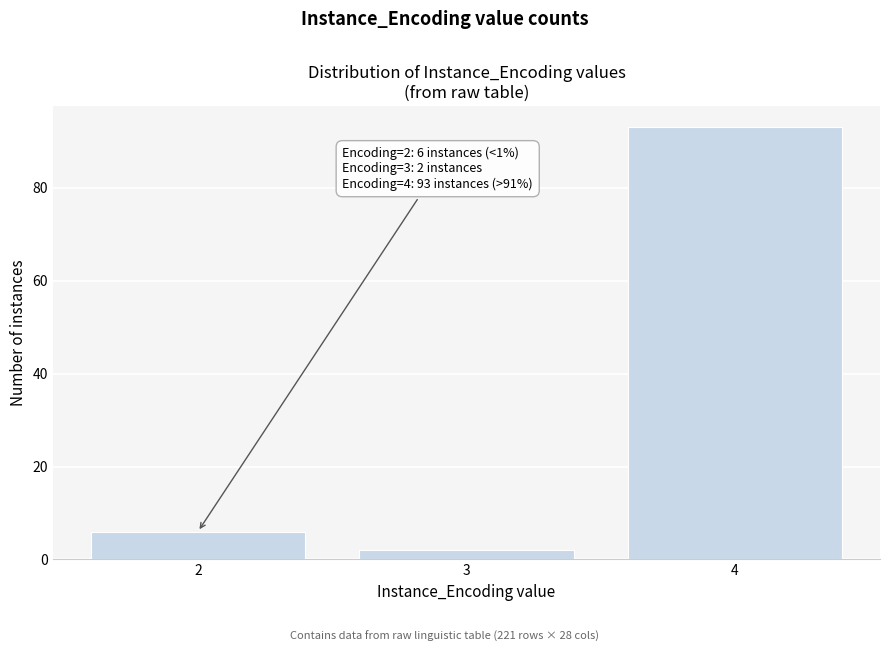

Reading right to left, extract all data points from this chart.

93	2	6